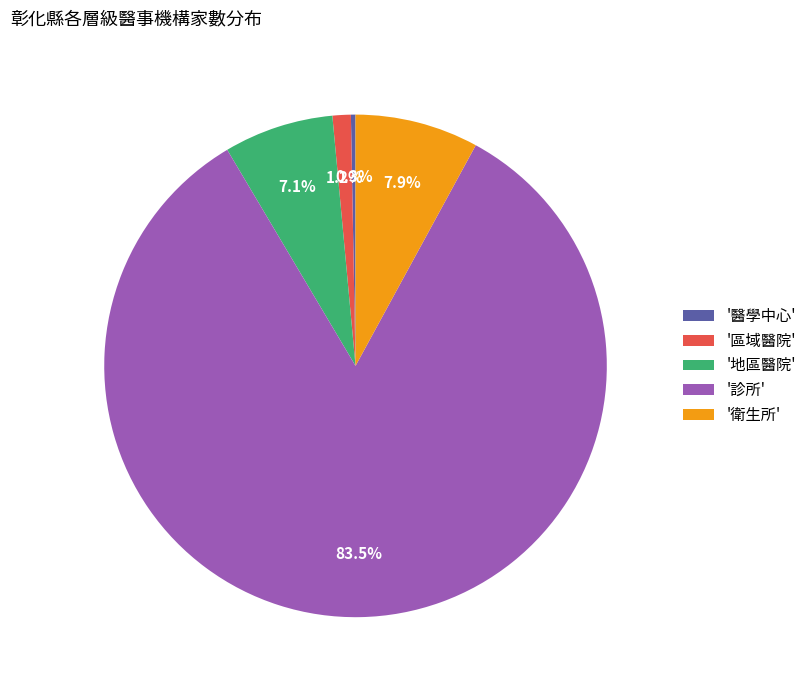

Approximately how many times larger is the value at '地區醫院' compared to '衛生所'?

0.9